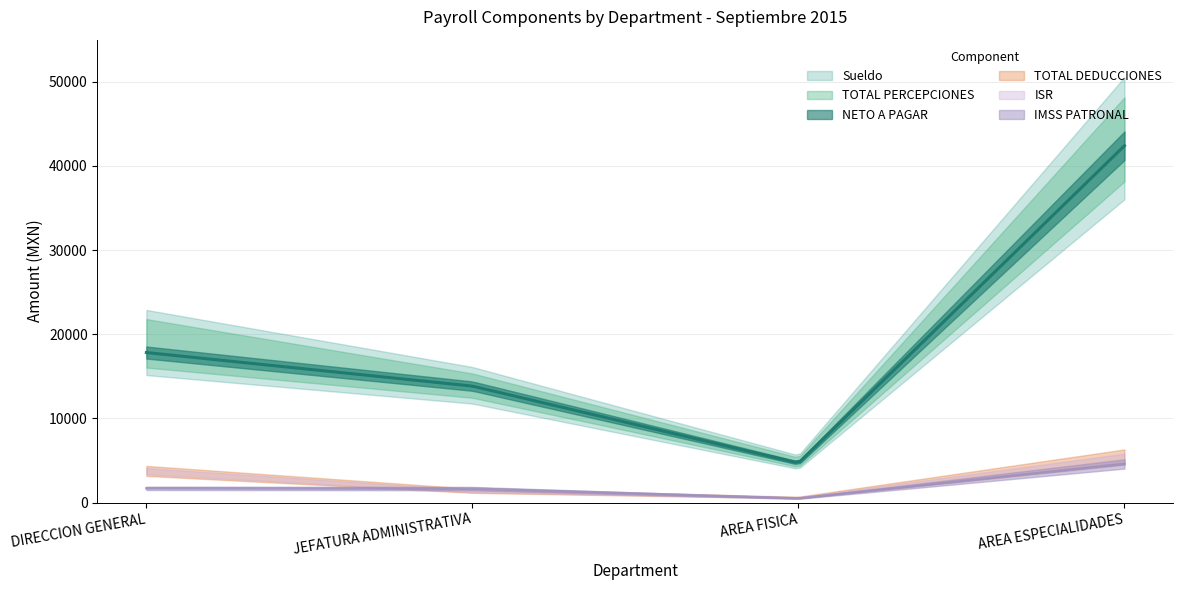

True or false: Sueldo and TOTAL PERCEPCIONES intersect in this chart.

False